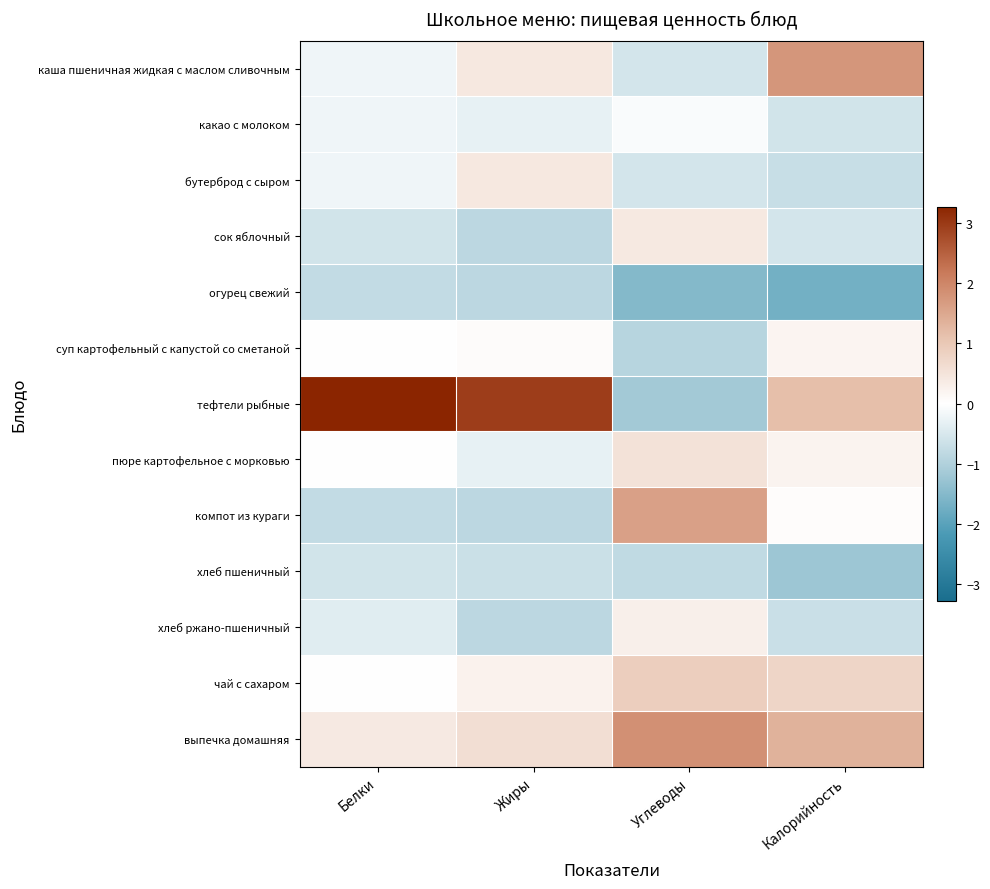

Rank the series at Жиры from lowest to highest value.

сок яблочный, огурец свежий, компот из кураги, хлеб ржано-пшеничный, хлеб пшеничный, какао с молоком, пюре картофельное с морковью, суп картофельный с капустой со сметаной, чай с сахаром, каша пшеничная жидкая с маслом сливочным, бутерброд с сыром, выпечка домашняя, тефтели рыбные